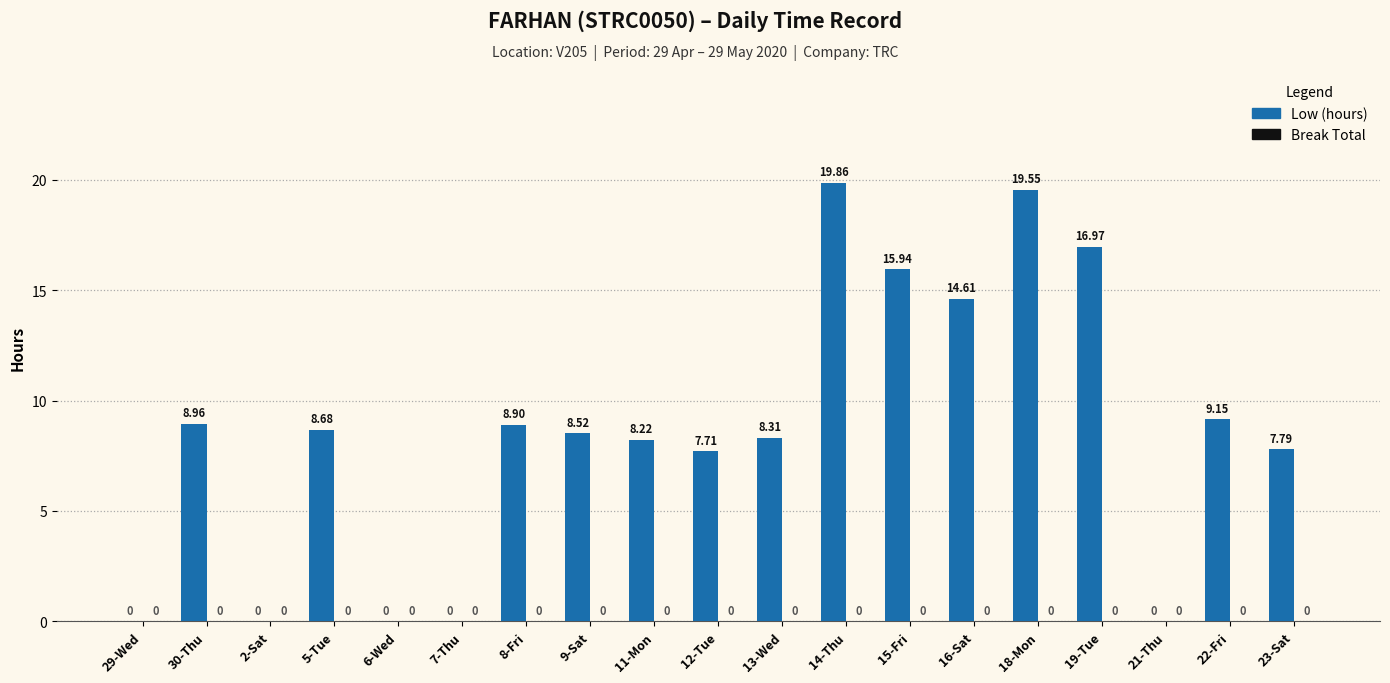

Between 6-Wed and 11-Mon, which is larger?

11-Mon